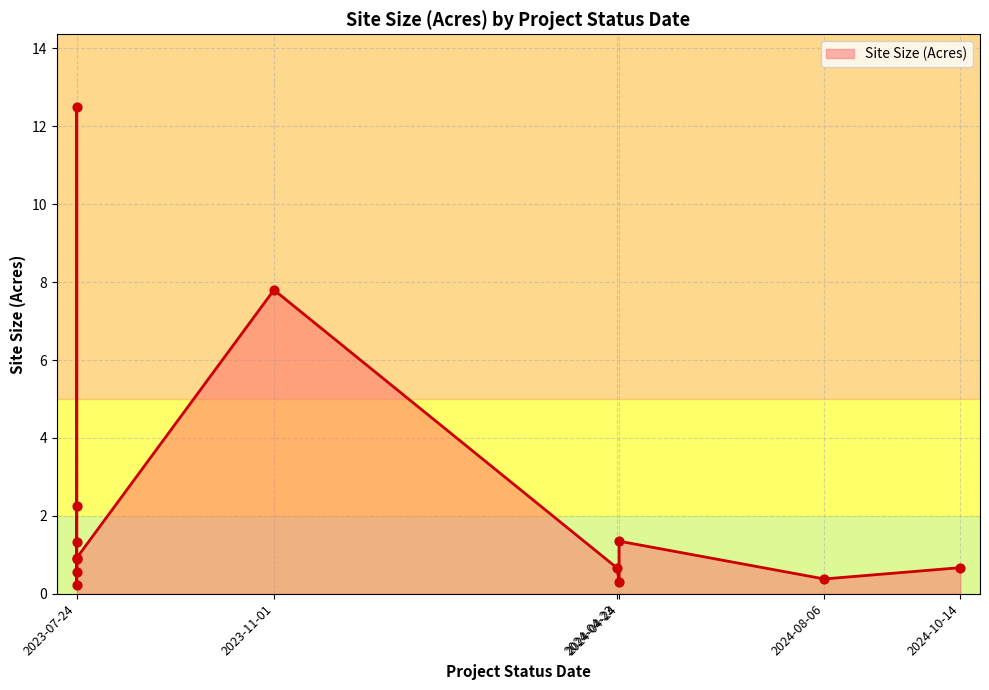

Which has a higher value, 2023-07-24 or 2024-04-23?

2023-07-24